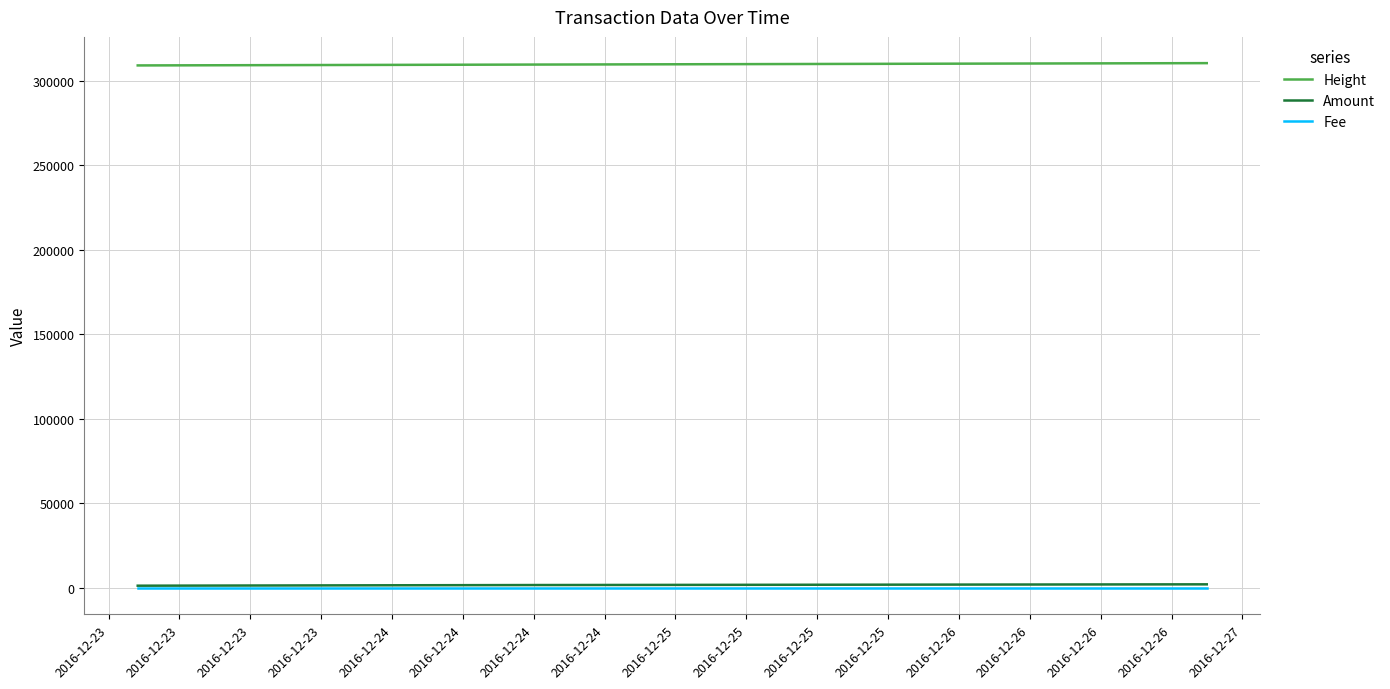

True or false: Height and Fee intersect in this chart.

False